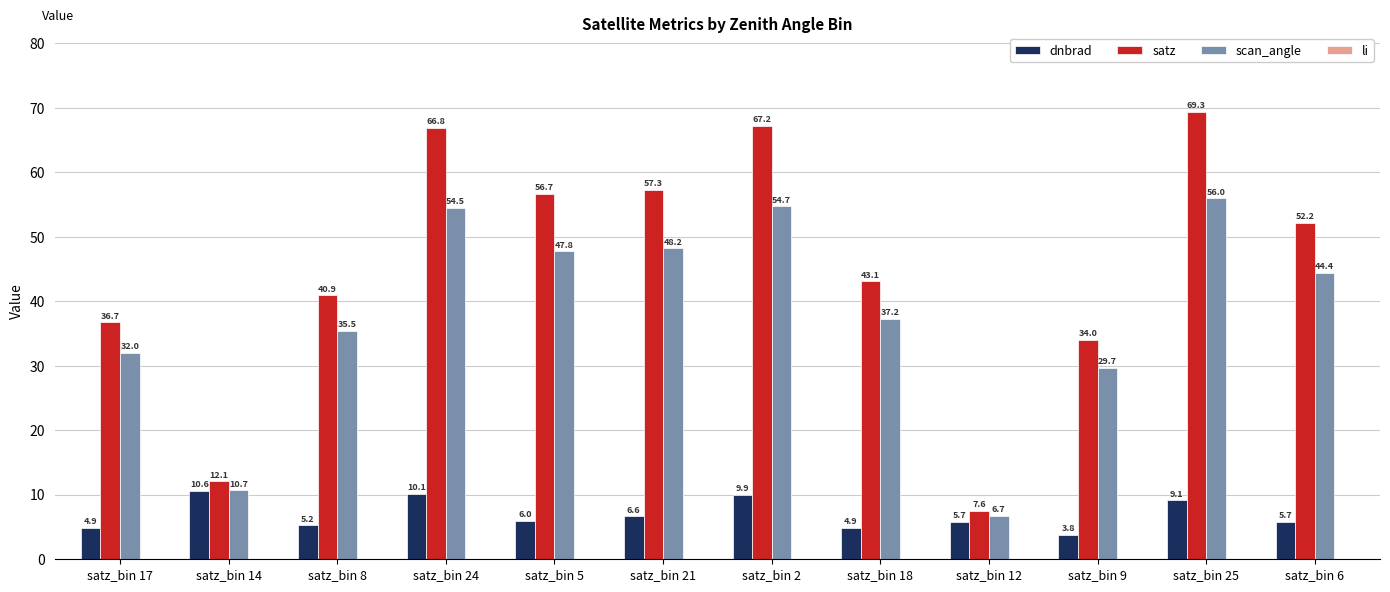

How many series are shown in this chart?

4